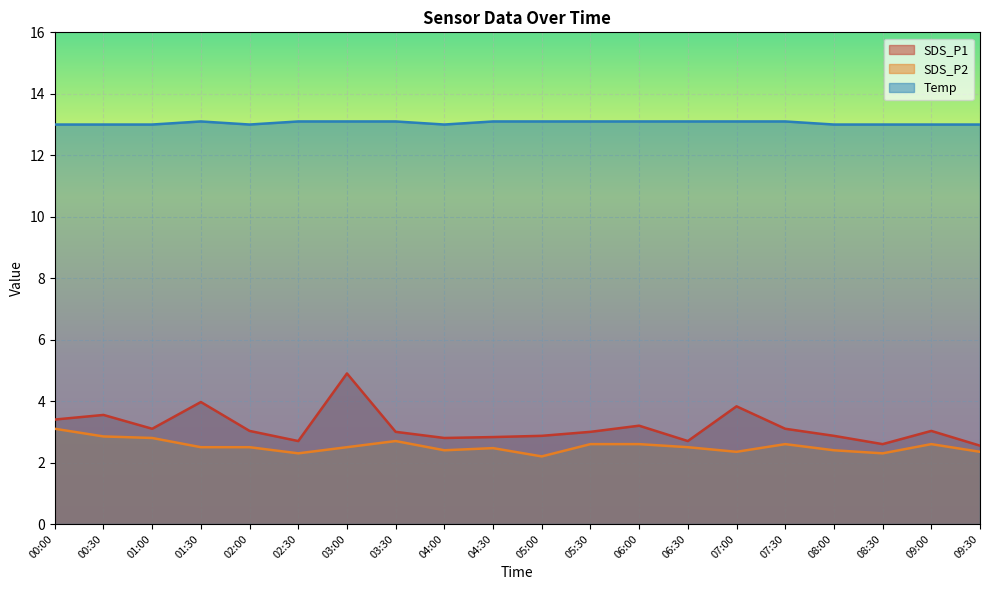

True or false: SDS_P1 and SDS_P2 cross at least once.

False